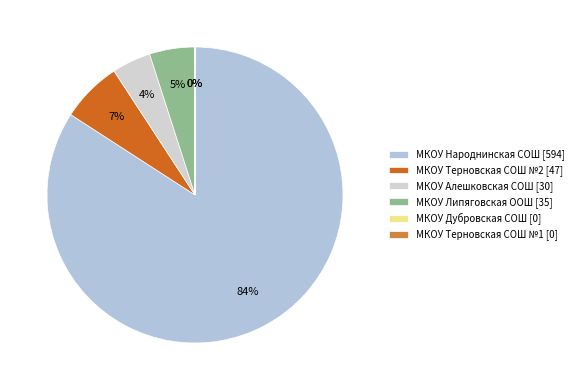

Which category has the smallest portion of the pie?

МКОУ Дубровская СОШ